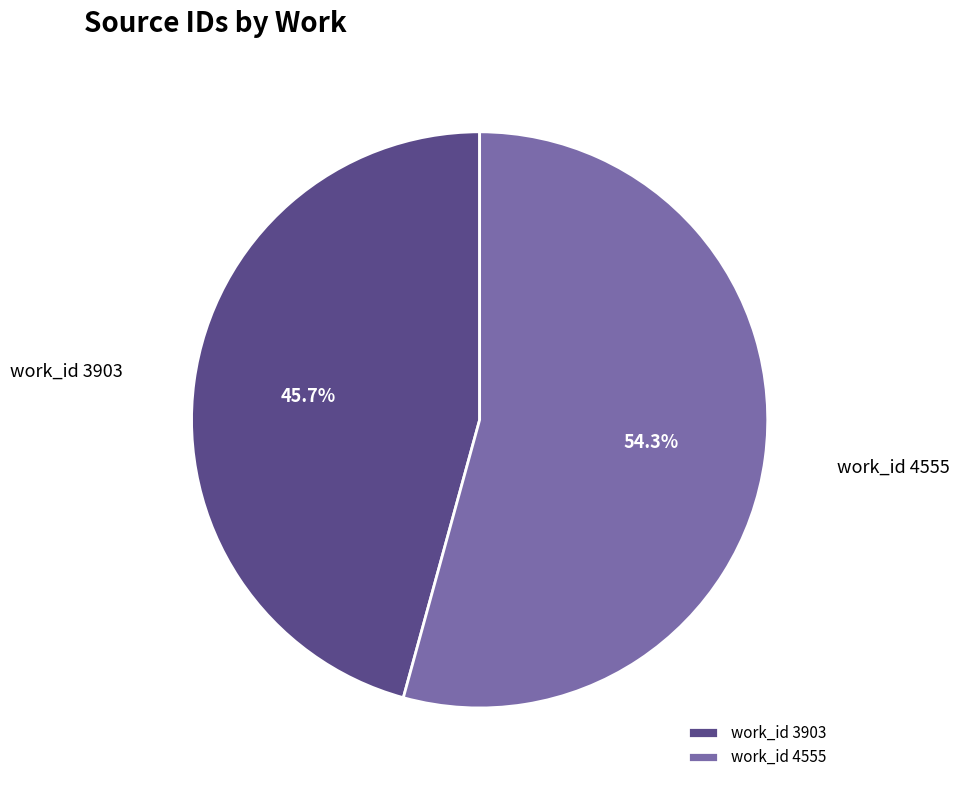

How many segments does this pie chart have?

2